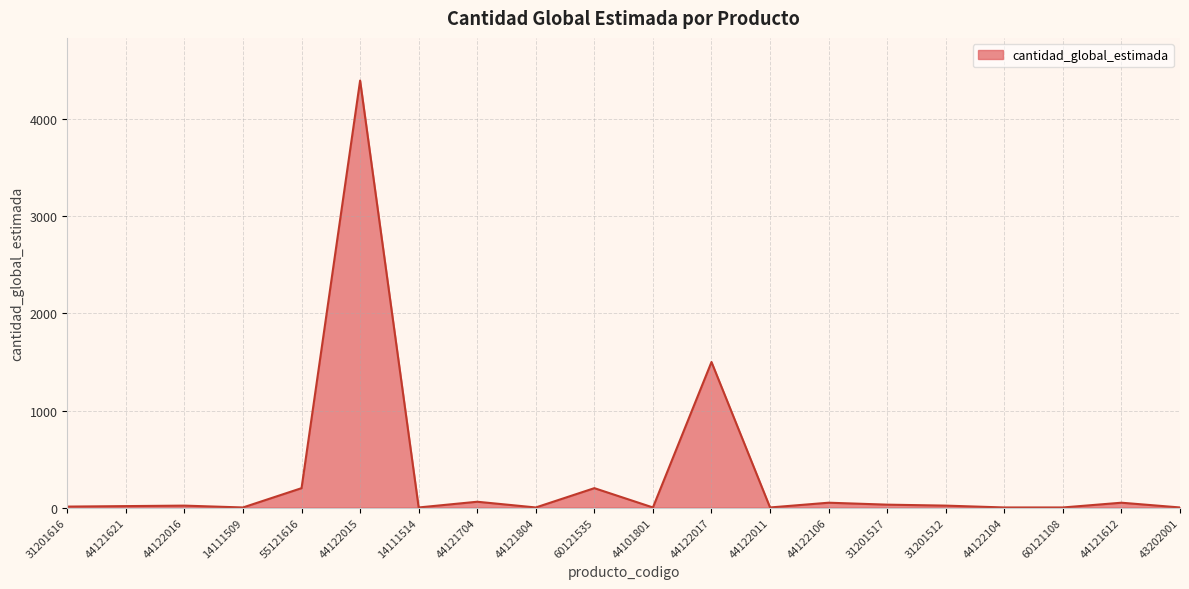

How many lines are shown in the chart?

1